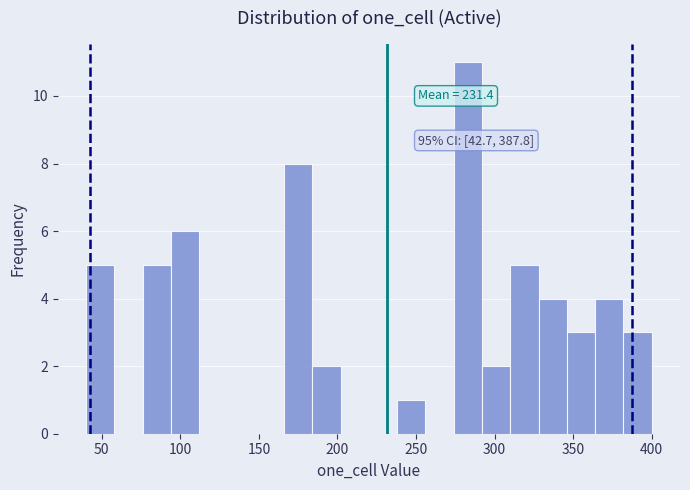

Read against the x-axis, roughly where is the centre of the tallest bar?

285